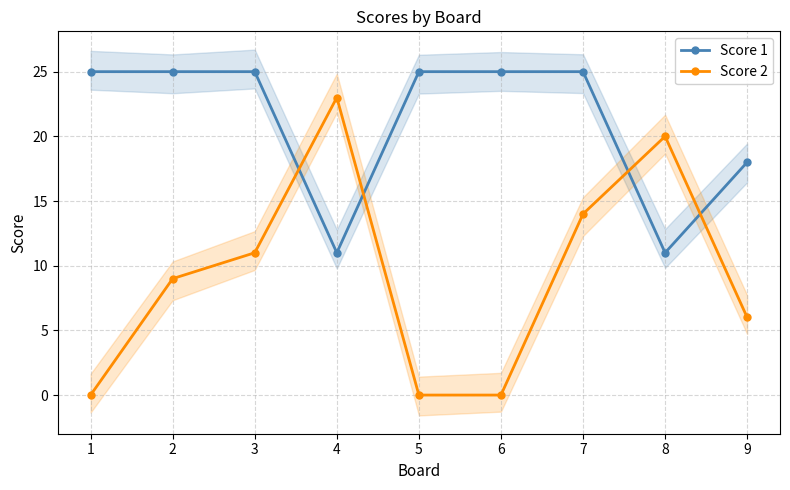

How many times do Score 1 and Score 2 cross each other?

4